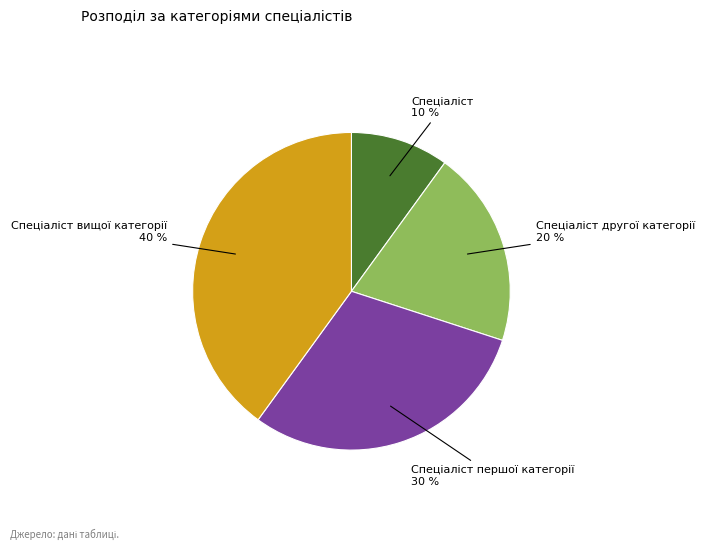

To the nearest percent, what is the difference between the largest and smallest slice percentages?

30%